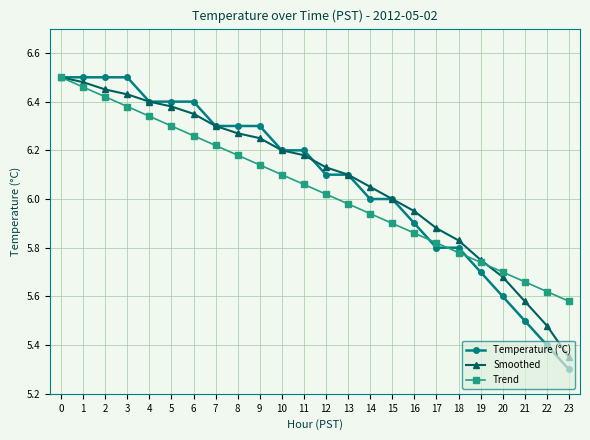

How many lines are shown in the chart?

3